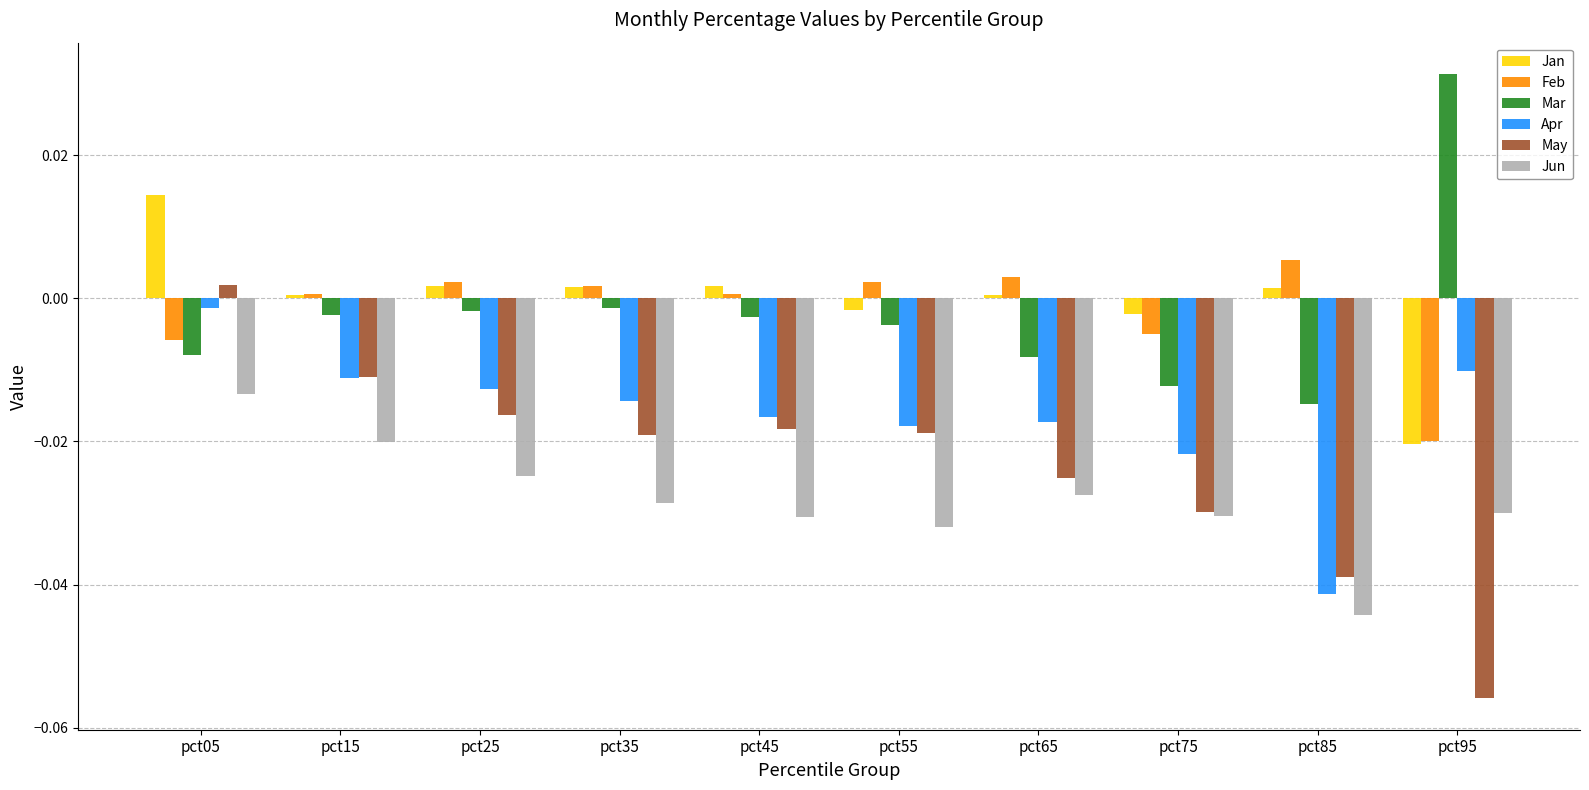

How many bars are there in each group?

6